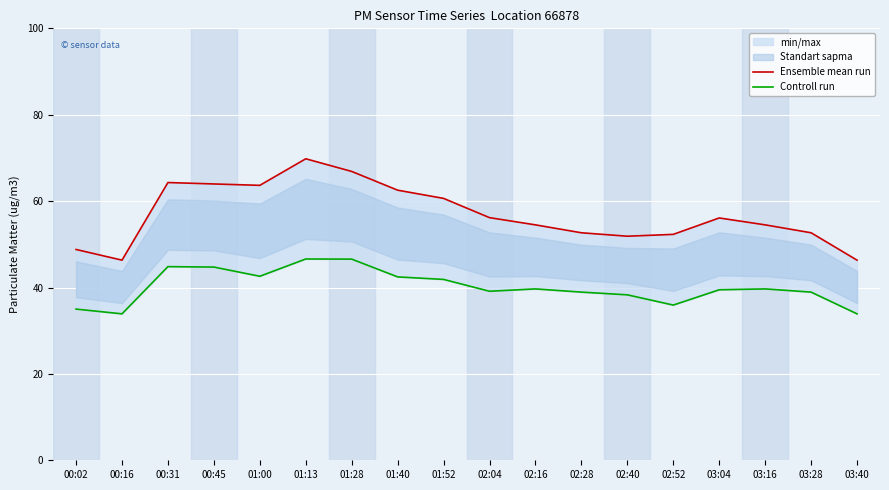

Reading left to right, extract all data points from this chart.

Ensemble mean run: 48.8	46.3	64.3	64.0	63.6	69.8	66.9	62.5	60.6	56.2	54.5	52.7	51.9	52.3	56.1	54.5	52.7	46.3
Controll run: 35.0	33.9	44.8	44.7	42.6	46.6	46.6	42.5	41.9	39.1	39.7	38.9	38.3	35.9	39.5	39.7	38.9	33.9